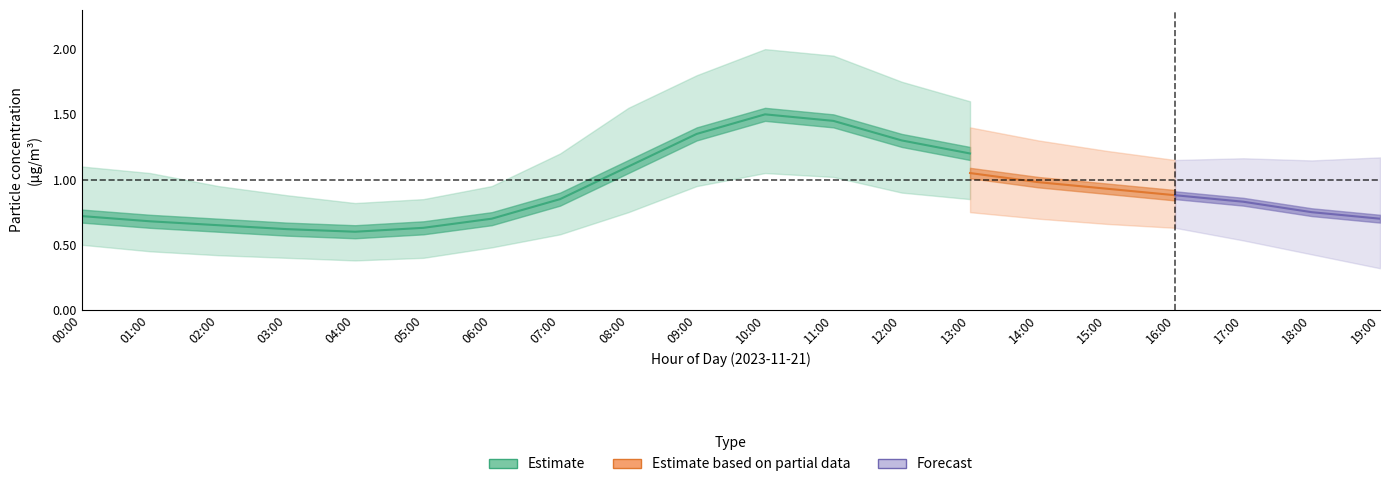

What value does the P2_mean series have at 19:00?

0.7